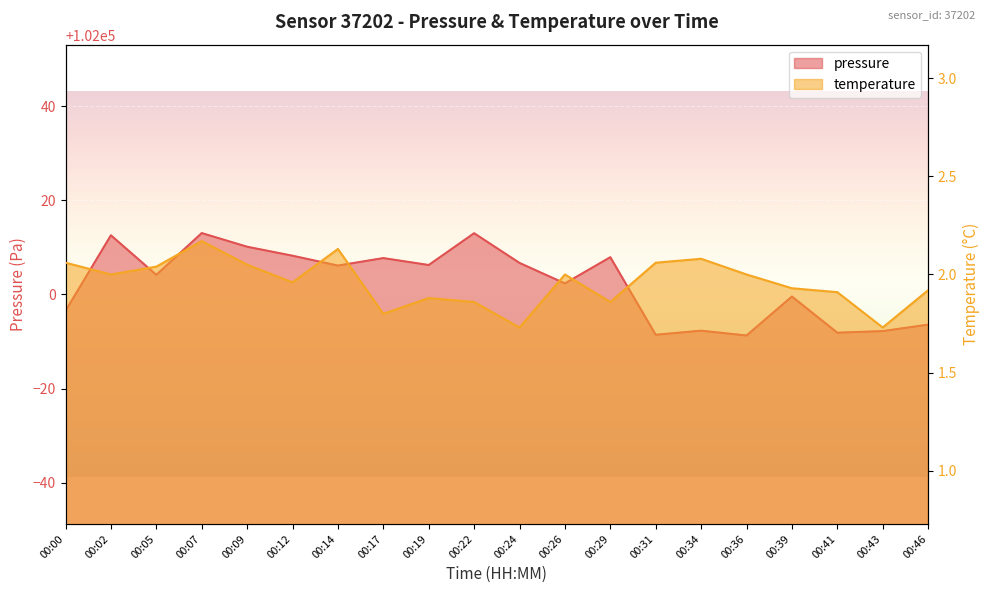

Reading right to left, what are all the values shown in this chart?

pressure: 00:46=101993.6	00:43=101992.2	00:41=101991.9	00:39=101999.6	00:36=101991.3	00:34=101992.3	00:31=101991.4	00:29=102007.9	00:26=102002.3	00:24=102006.7	00:22=102013.0	00:19=102006.2	00:17=102007.7	00:14=102006.1	00:12=102008.2	00:09=102010.1	00:07=102013.0	00:05=102004.2	00:02=102012.6	00:00=101996.5
temperature: 00:46=1.9	00:43=1.7	00:41=1.9	00:39=1.9	00:36=2.0	00:34=2.1	00:31=2.1	00:29=1.9	00:26=2.0	00:24=1.7	00:22=1.9	00:19=1.9	00:17=1.8	00:14=2.1	00:12=2.0	00:09=2.0	00:07=2.2	00:05=2.0	00:02=2.0	00:00=2.1